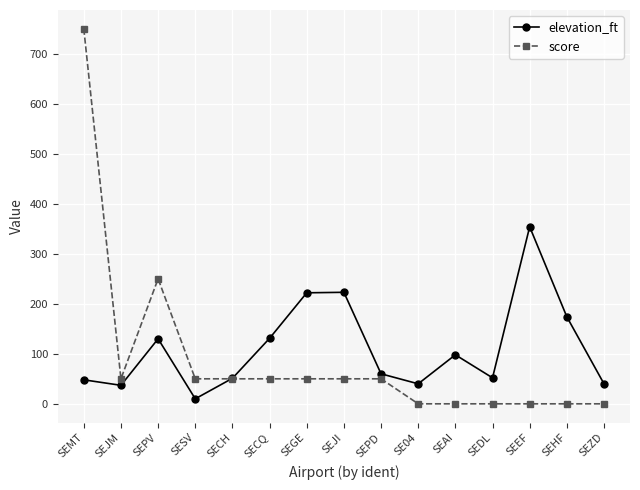

What are all the series names shown in the legend?

elevation_ft, score